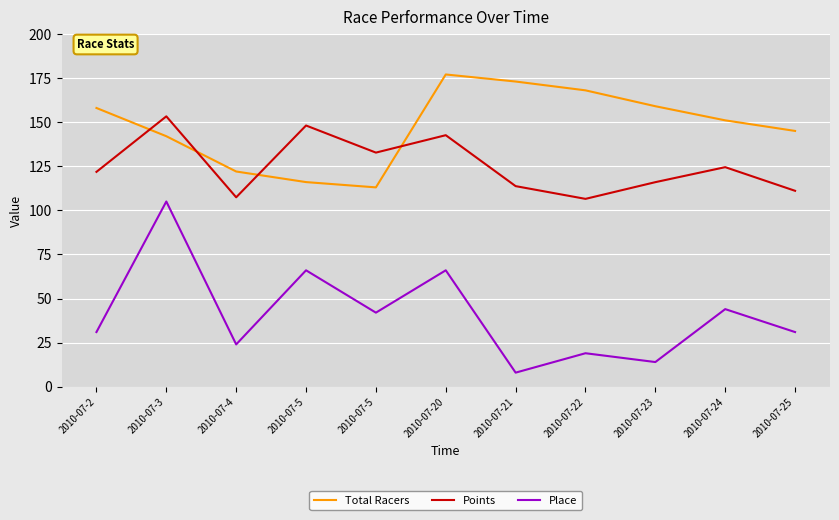

What is the difference between the Points values at 2010-07-5 and 2010-07-20?

5.5